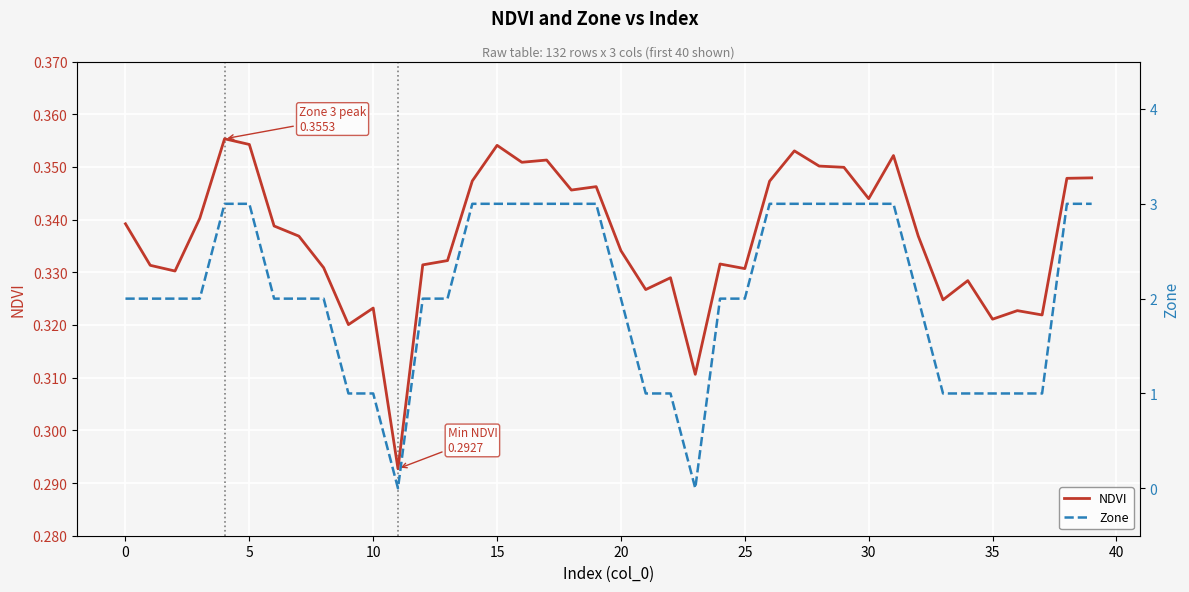

List the series in order of their overall mean, lowest first.

NDVI, Zone